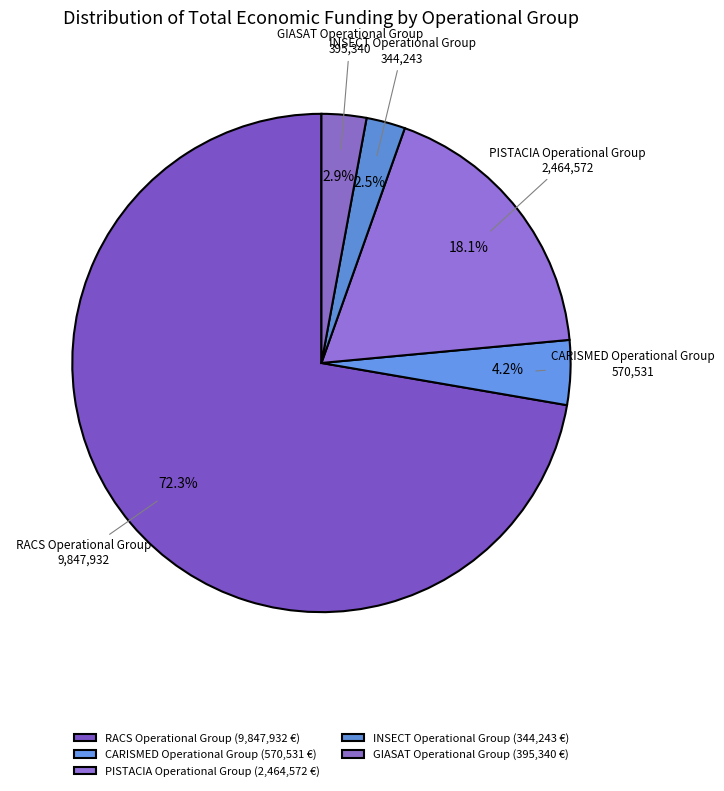

To the nearest percent, what portion does CARISMED Operational Group represent?

4%